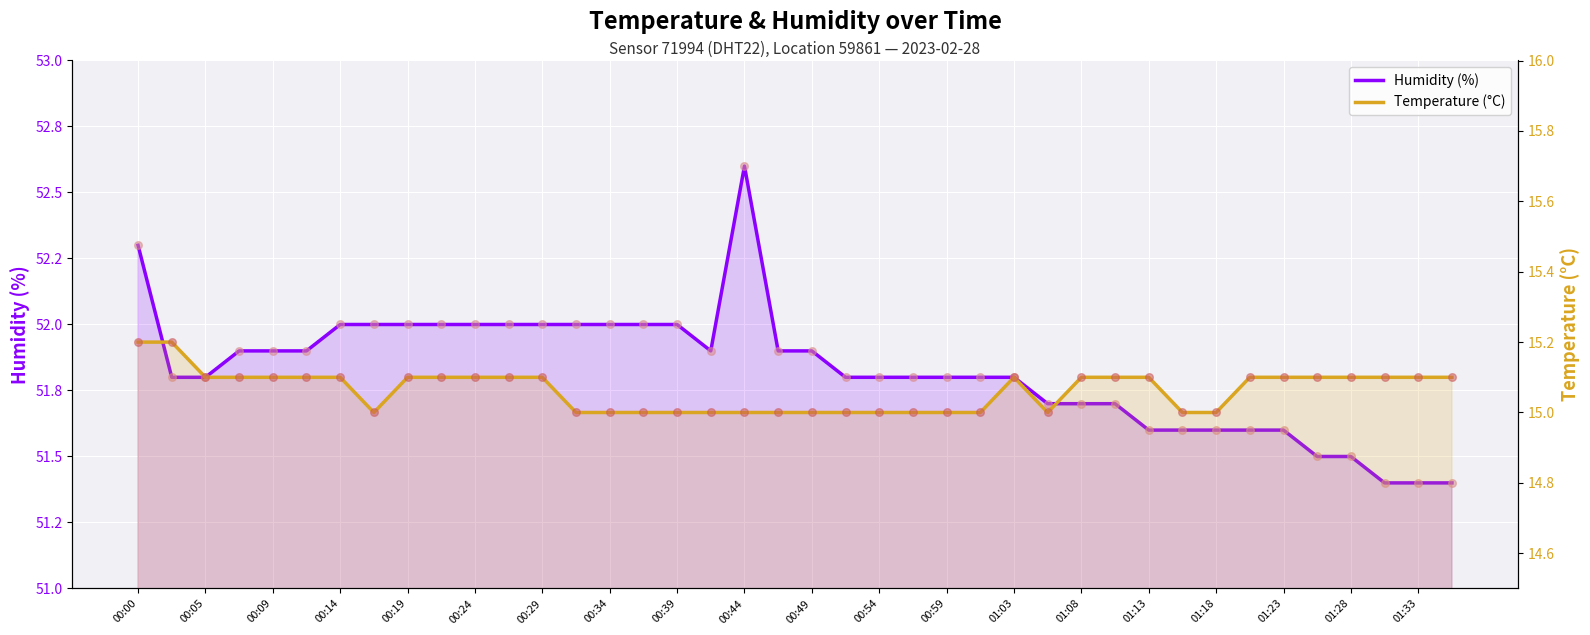

Which series has the largest Y range (max minus min)?

Humidity (%)